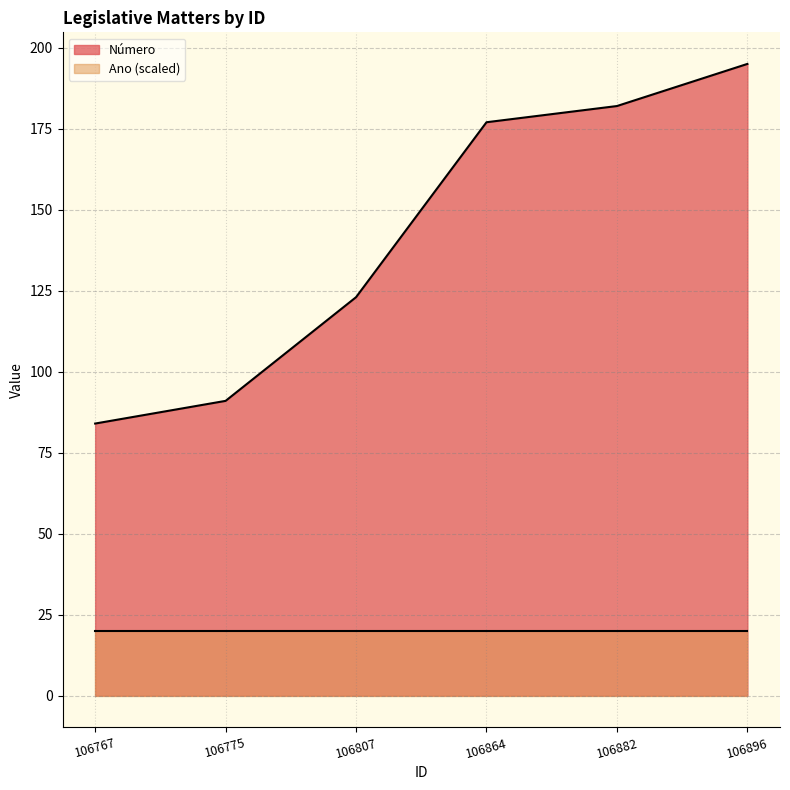

Which has a higher value, 106775 or 106807?

106807